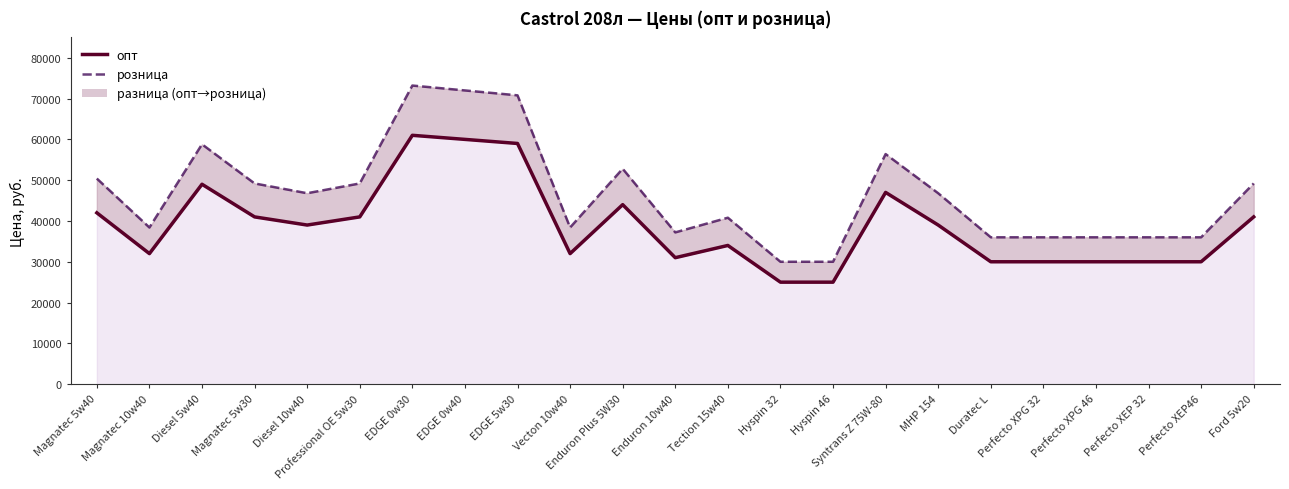

Where is розница nearest to the value 51600?

Magnatec 5w40